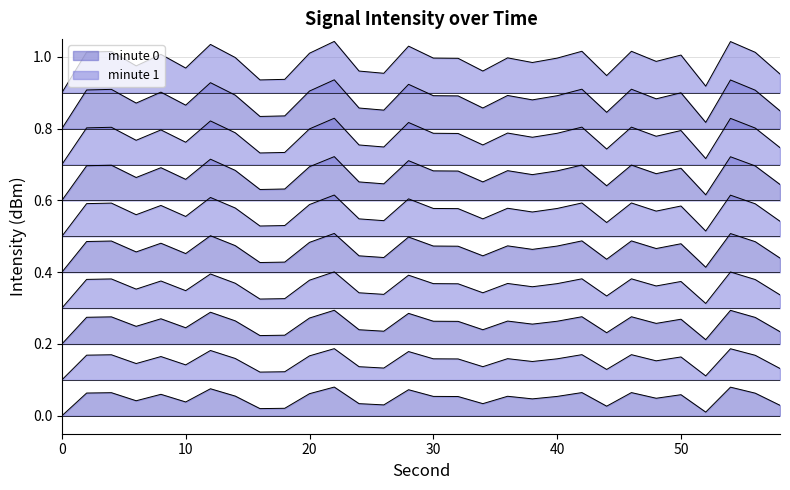

The value at 54 is 0.2. True or false?

False